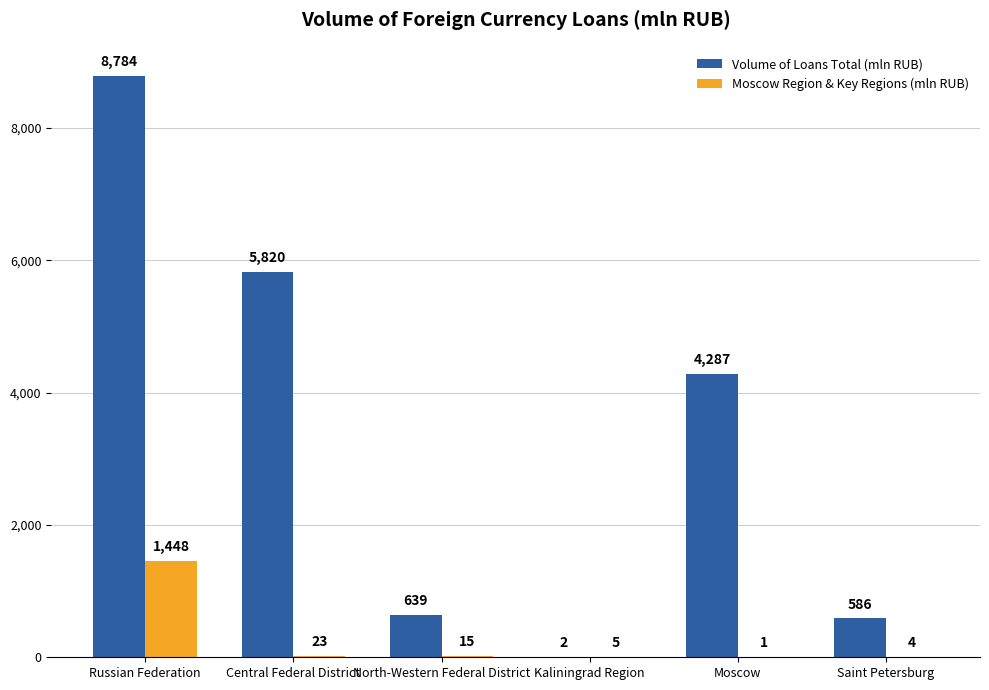

What is the total value across all series at Russian Federation?

10232